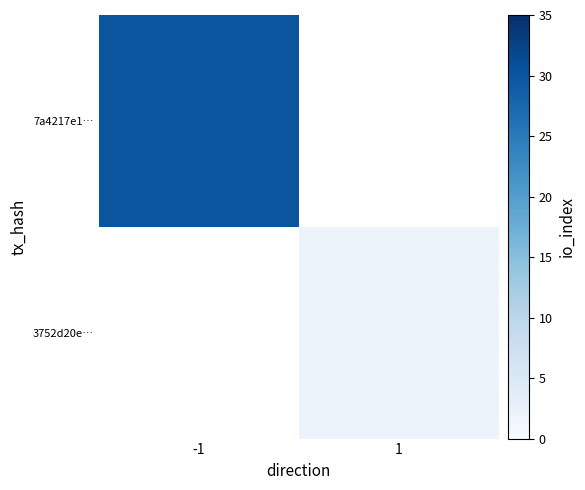

At which label does 3752d20e… reach its minimum?

-1